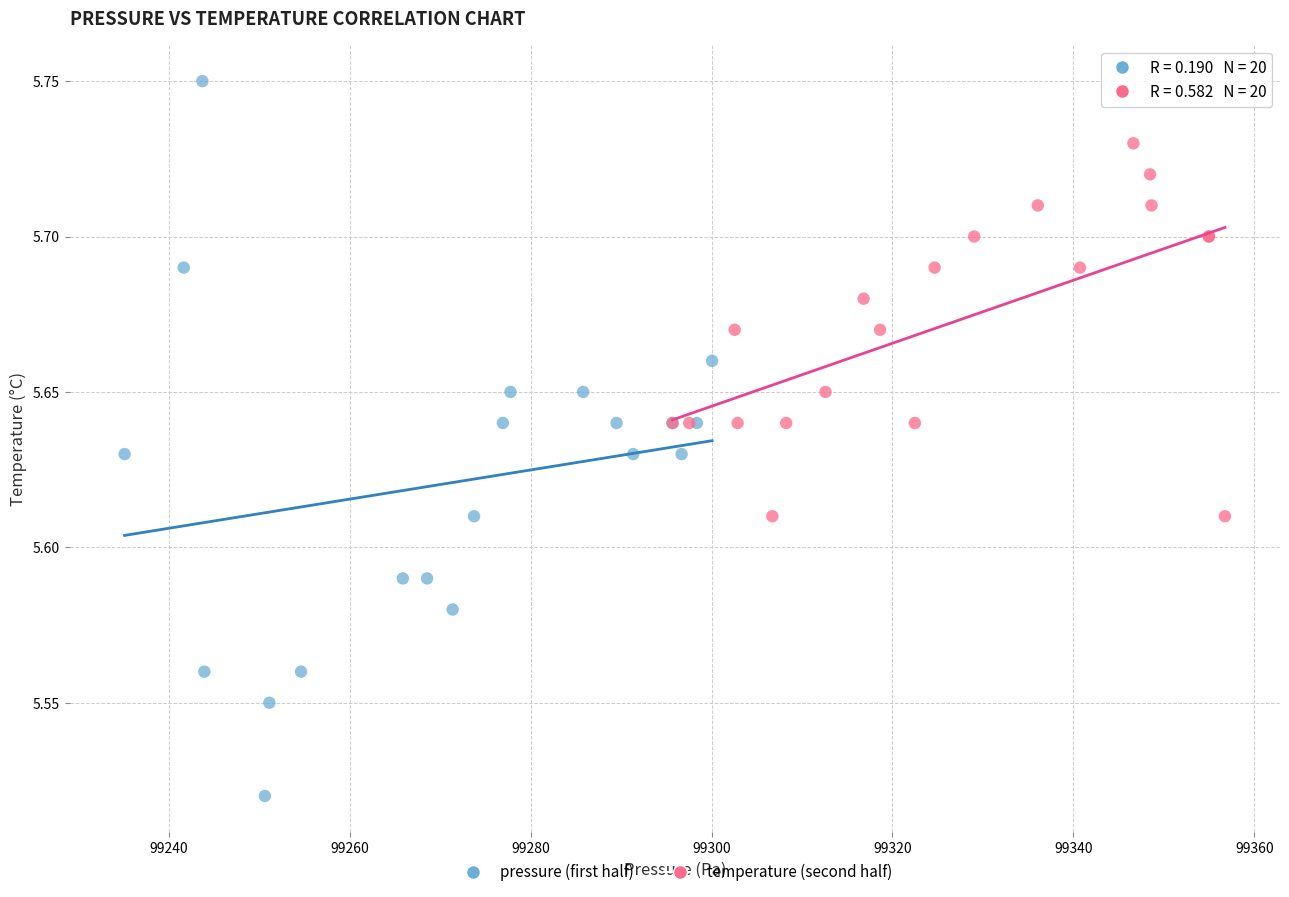

Which series has the largest Y range (max minus min)?

pressure (first half)